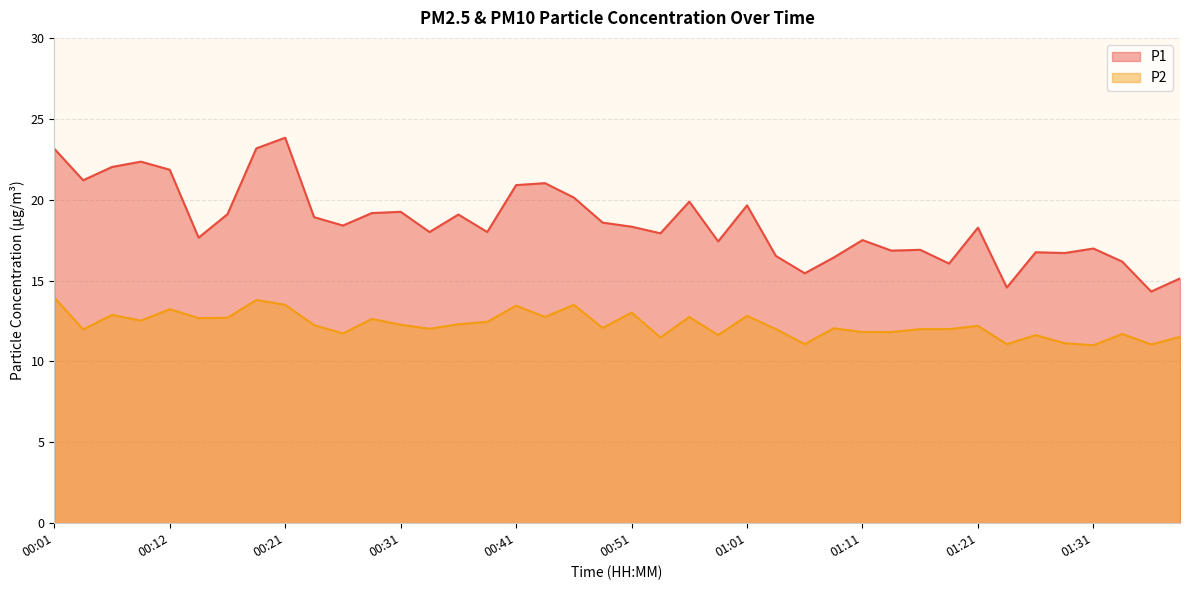

What is the sum of all P2 values?

490.4